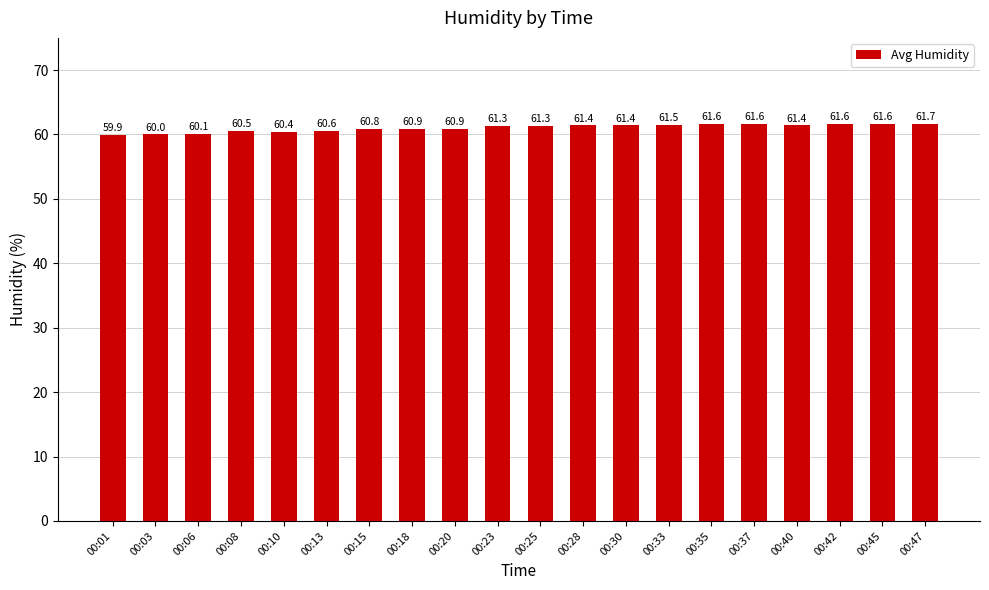

What is the minimum value shown in the chart?

59.9